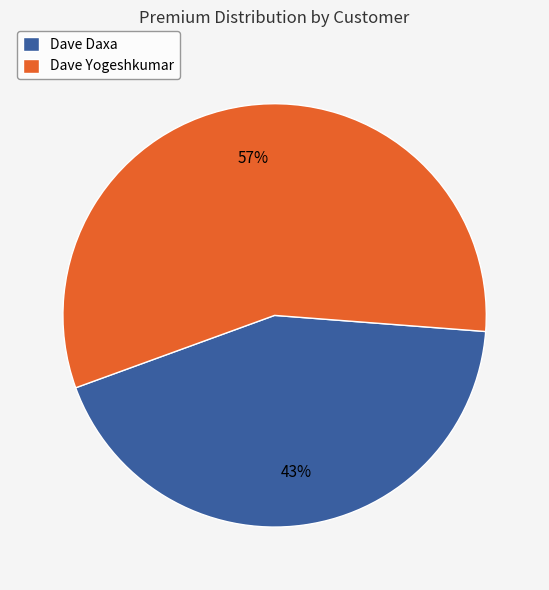

What percentage is the Dave Yogeshkumar slice, to the nearest percent?

57%